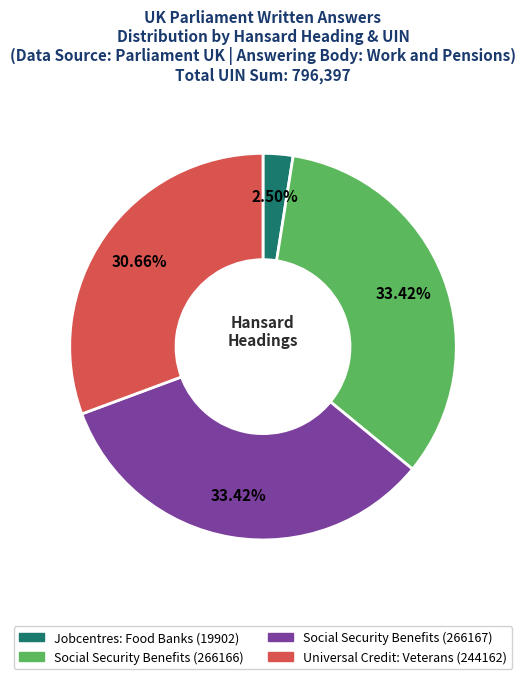

To the nearest percent, what portion does Social Security Benefits (266167) represent?

33%